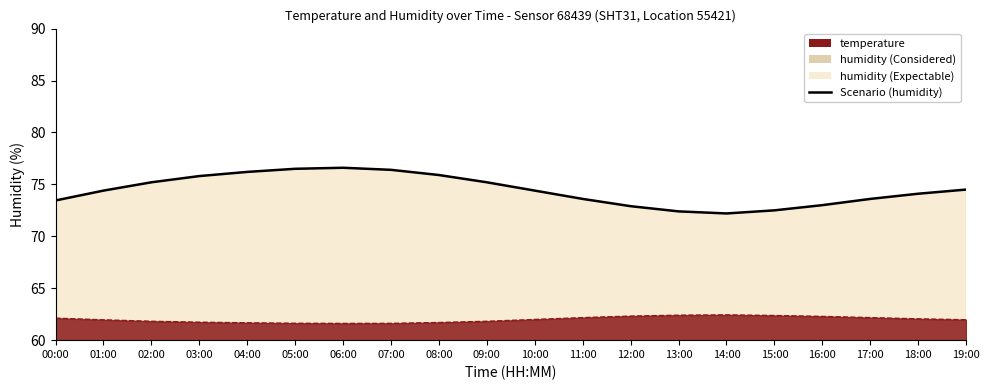

Reading left to right, what are all the values shown in this chart?

73.5	74.4	75.2	75.8	76.2	76.5	76.6	76.4	75.9	75.2	74.4	73.6	72.9	72.4	72.2	72.5	73.0	73.6	74.1	74.5